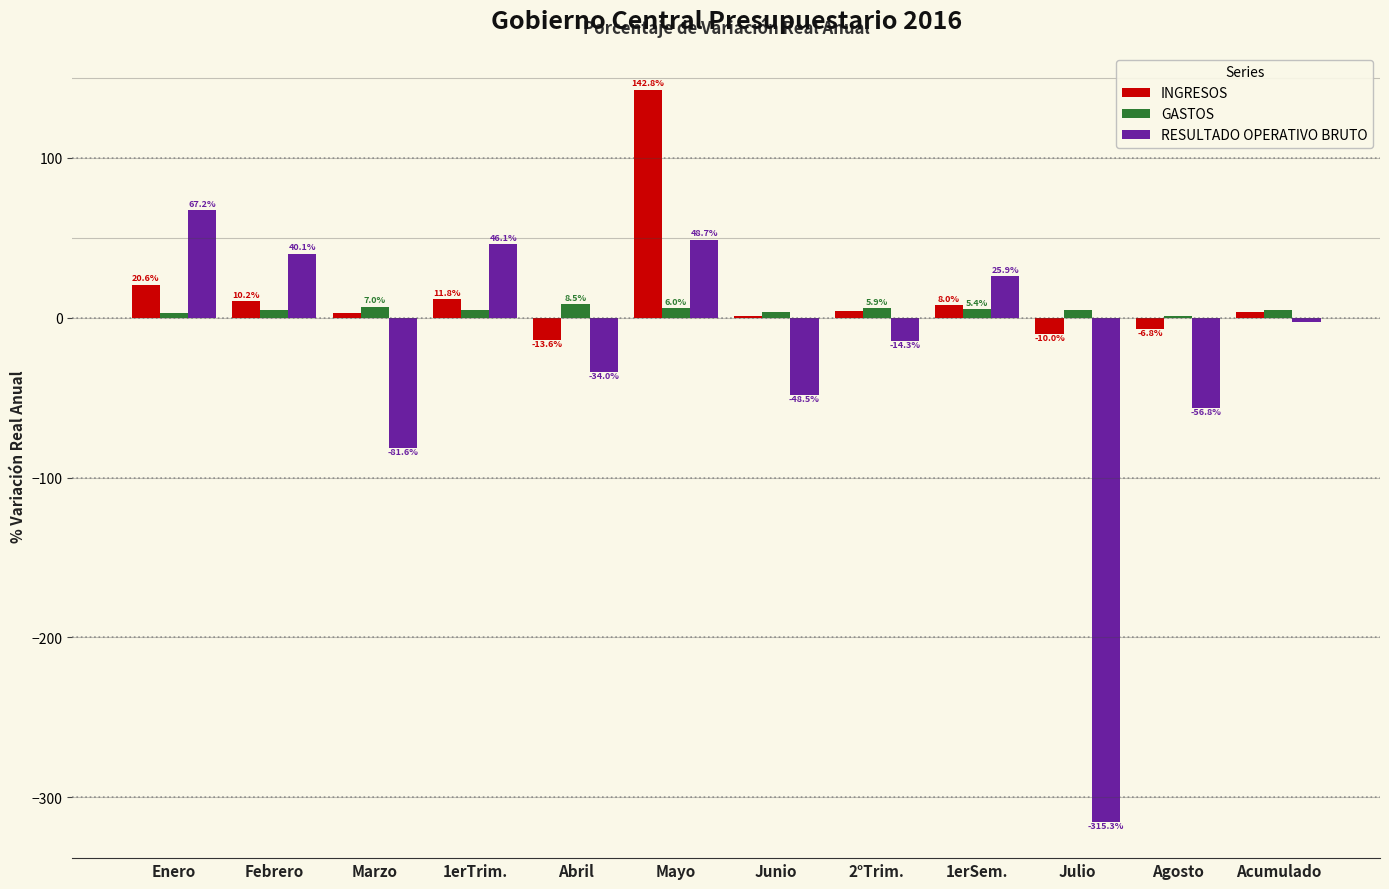

Between Enero and Acumulado, which series saw the biggest shift?

RESULTADO OPERATIVO BRUTO